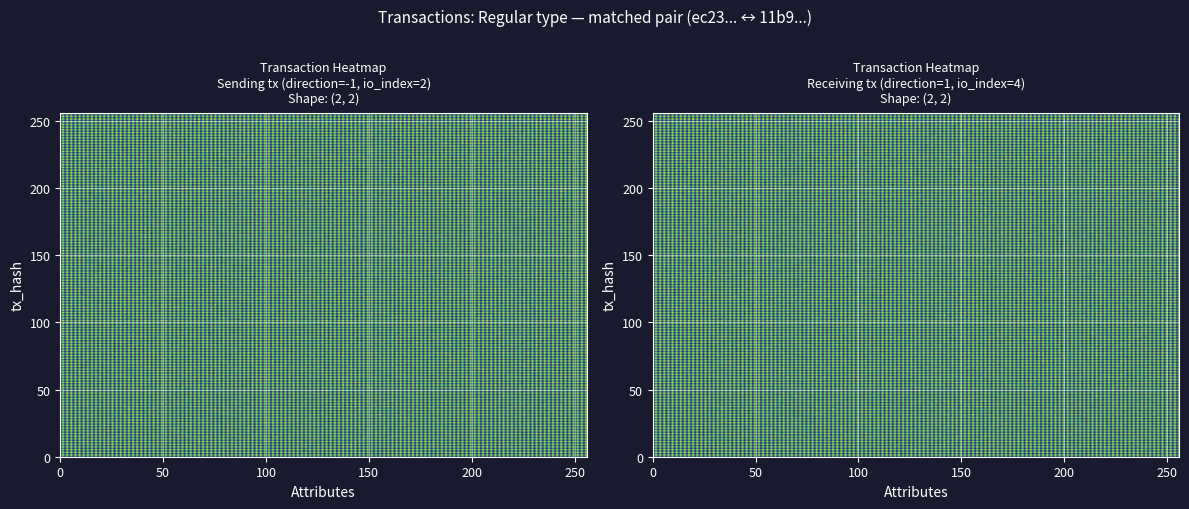

Reading left to right, extract all data points from this chart.

ec23143e6df398a67ce1a99c58052dcf9a433df: -1	2
11b9669c576f139a193cdb54b5a3c0b8e666703: 1	4